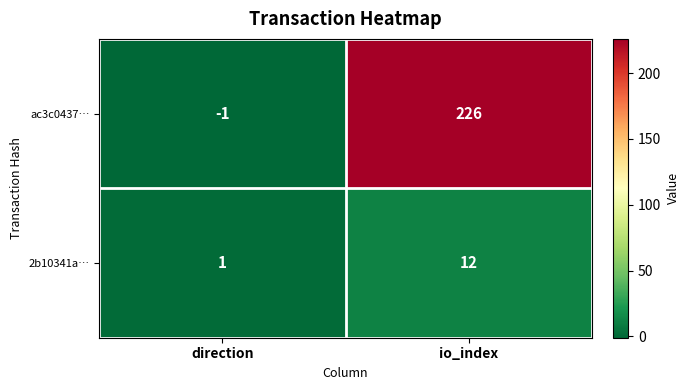

Reading left to right, transcribe all the data shown in this chart.

ac3c0437…: direction=-1	io_index=226
2b10341a…: direction=1	io_index=12